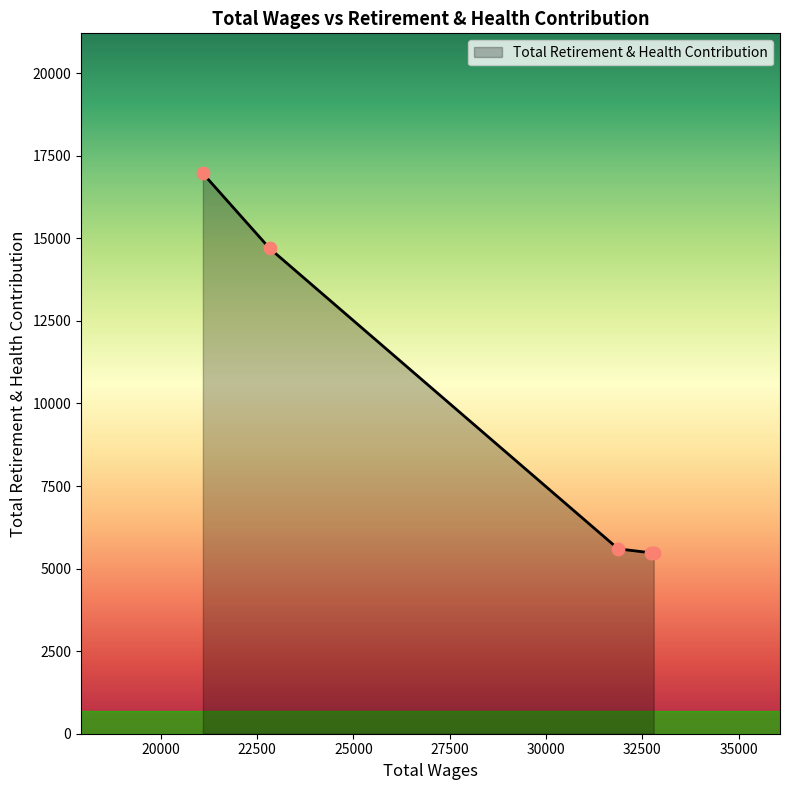

What is the minimum value shown in the chart?

5479